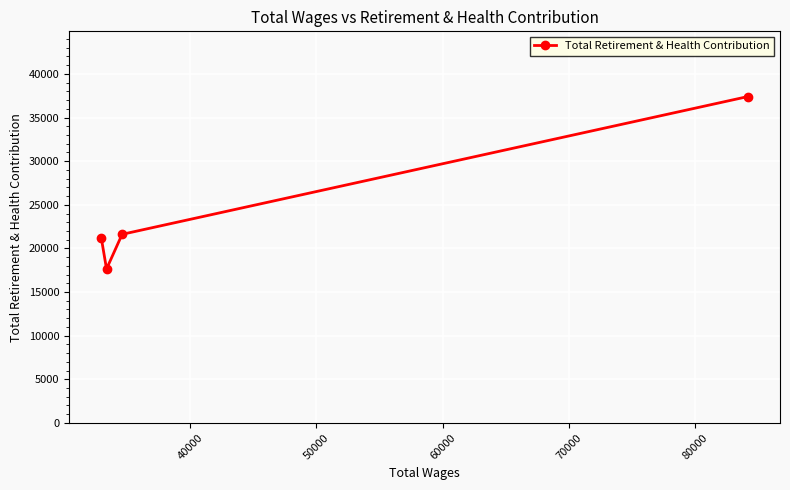

What is the value of the 2nd point from the left?

17643